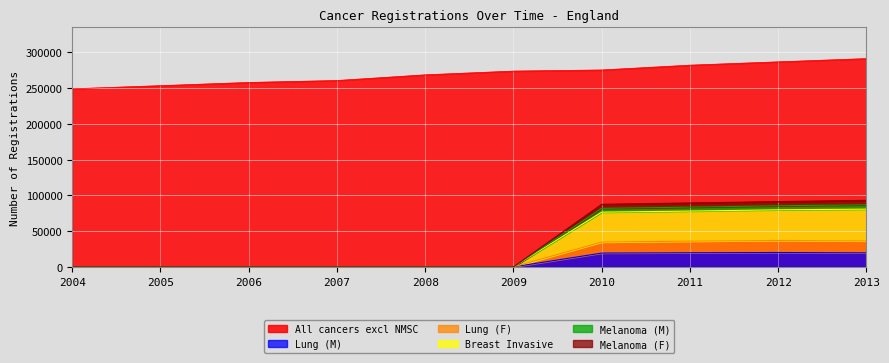

At which category does the chart reach its peak across all series?

2013